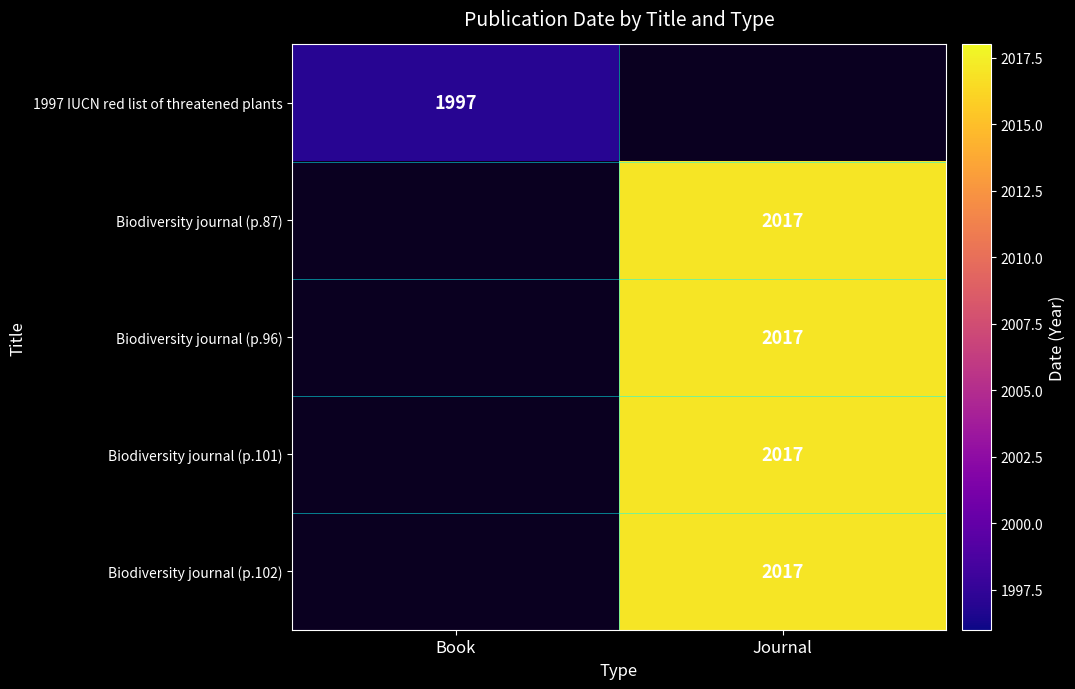

Is it true that Biodiversity journal (p.102) equals 562 at Journal?

False